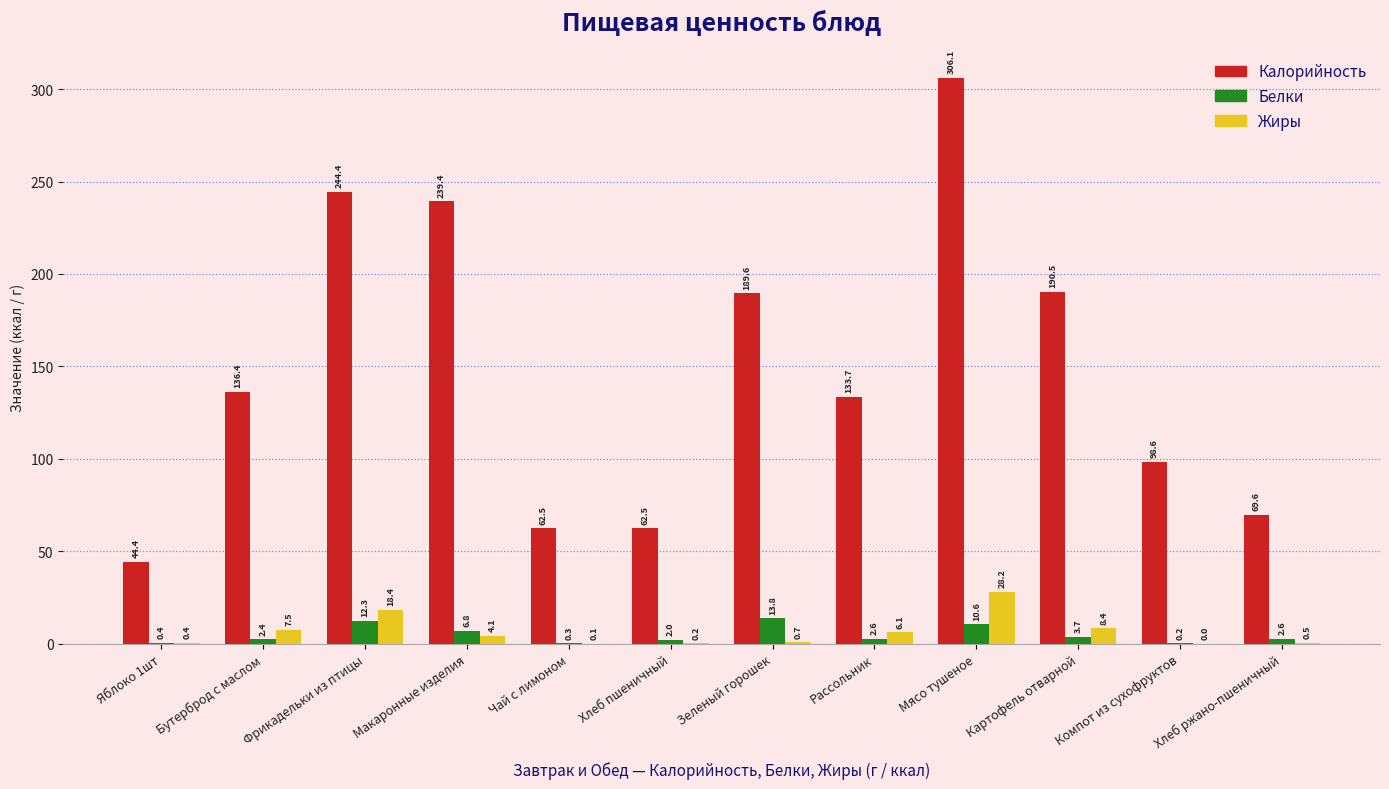

Which series changed the most between Бутерброд с маслом and Хлеб ржано-пшеничный?

Калорийность